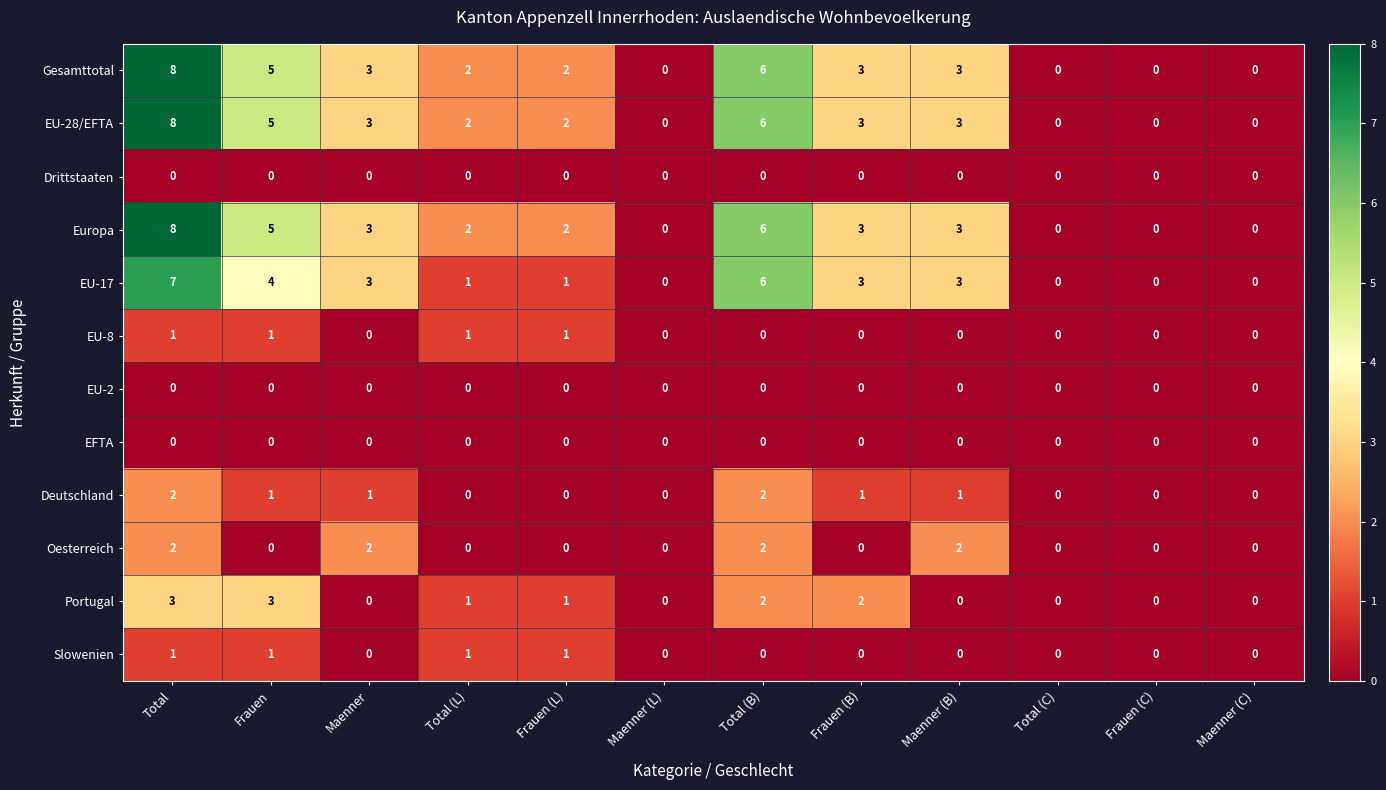

Read the EU-17 value at Frauen.

4